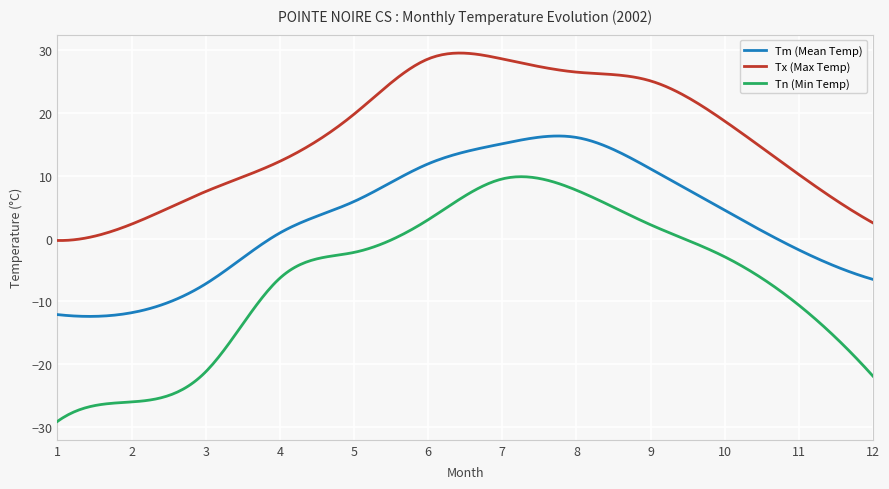

Which series has the largest range (max minus min)?

Tn (Min Temp)